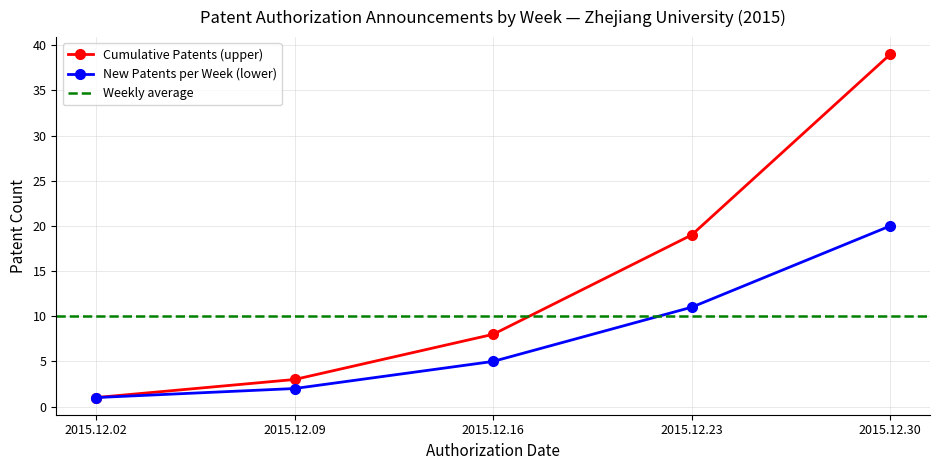

At how many categories does at least one series exceed 23?

1